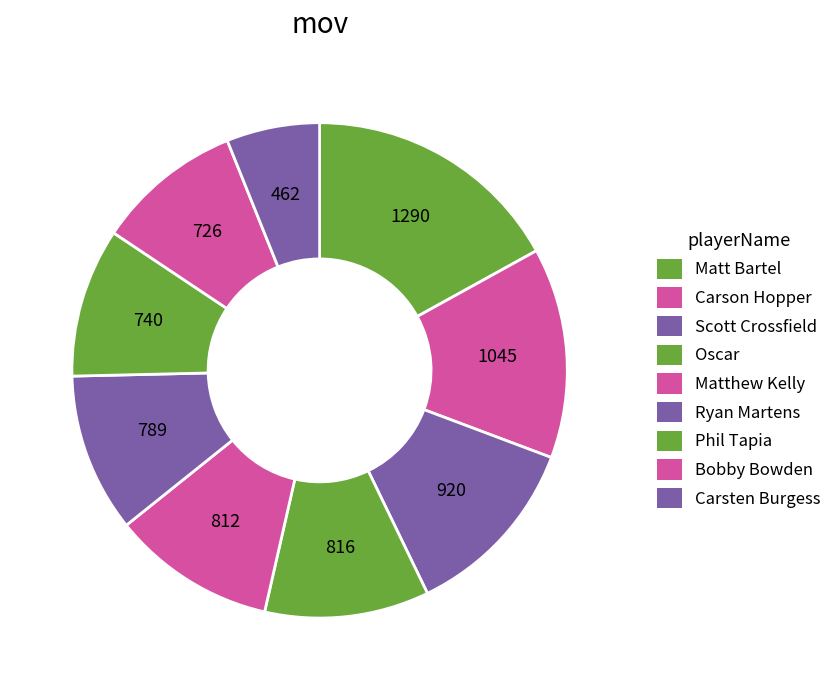

Rank the categories by value from lowest to highest.

Carsten Burgess, Bobby Bowden, Phil Tapia, Ryan Martens, Matthew Kelly, Oscar, Scott Crossfield, Carson Hopper, Matt Bartel